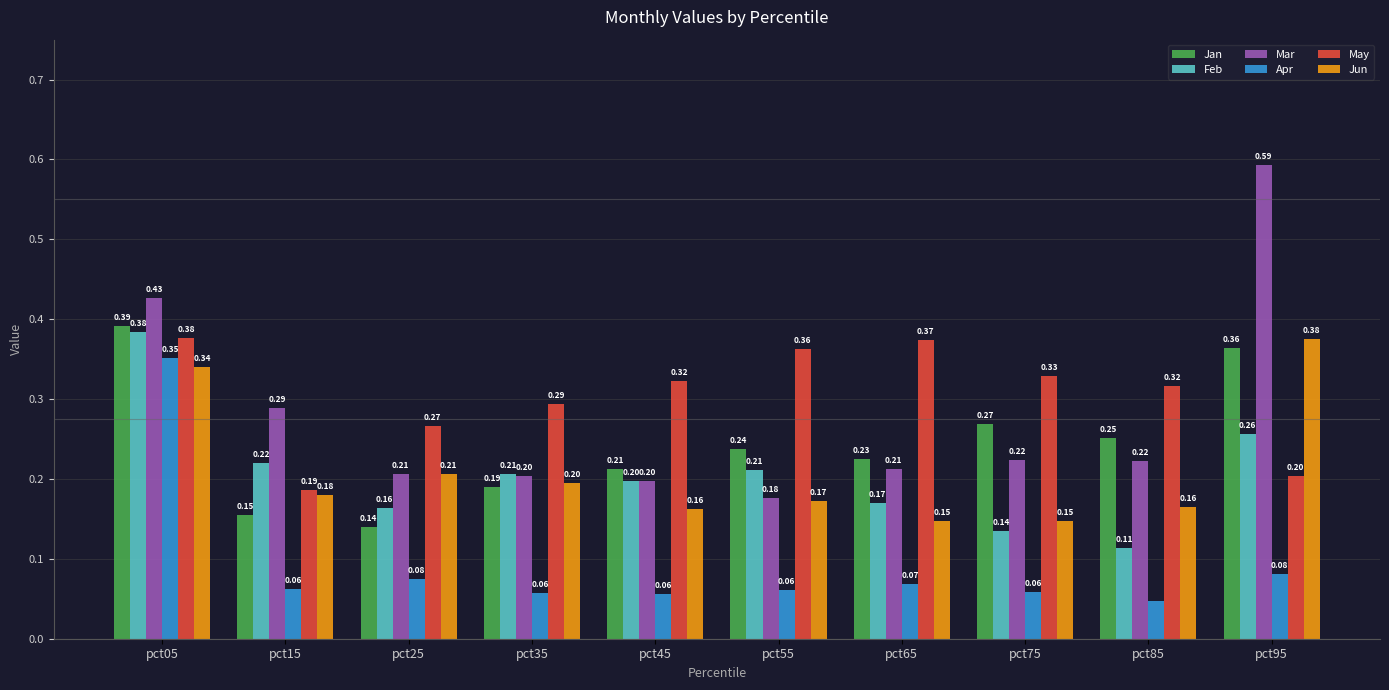

Which series has the widest spread of values?

Mar